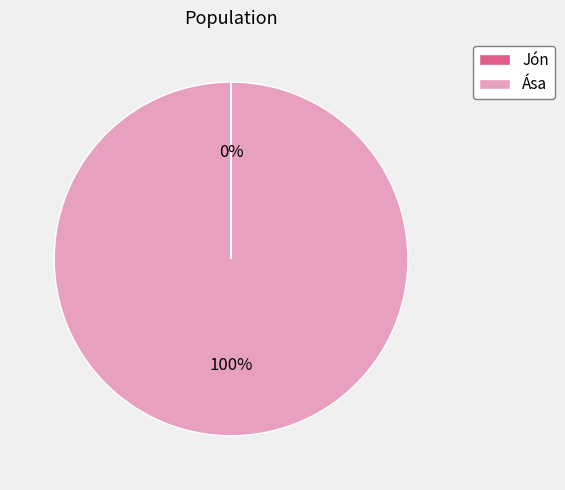

Which slice is the largest?

Ása